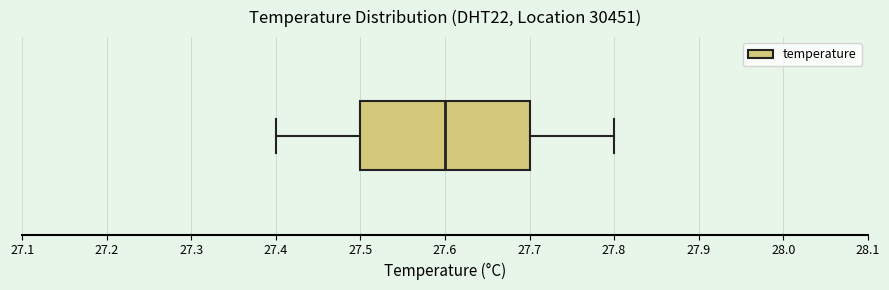

Where does the right whisker of the box end on the x-axis? The values are not printed on the chart, so give them approximately, as read against the axis.

27.8